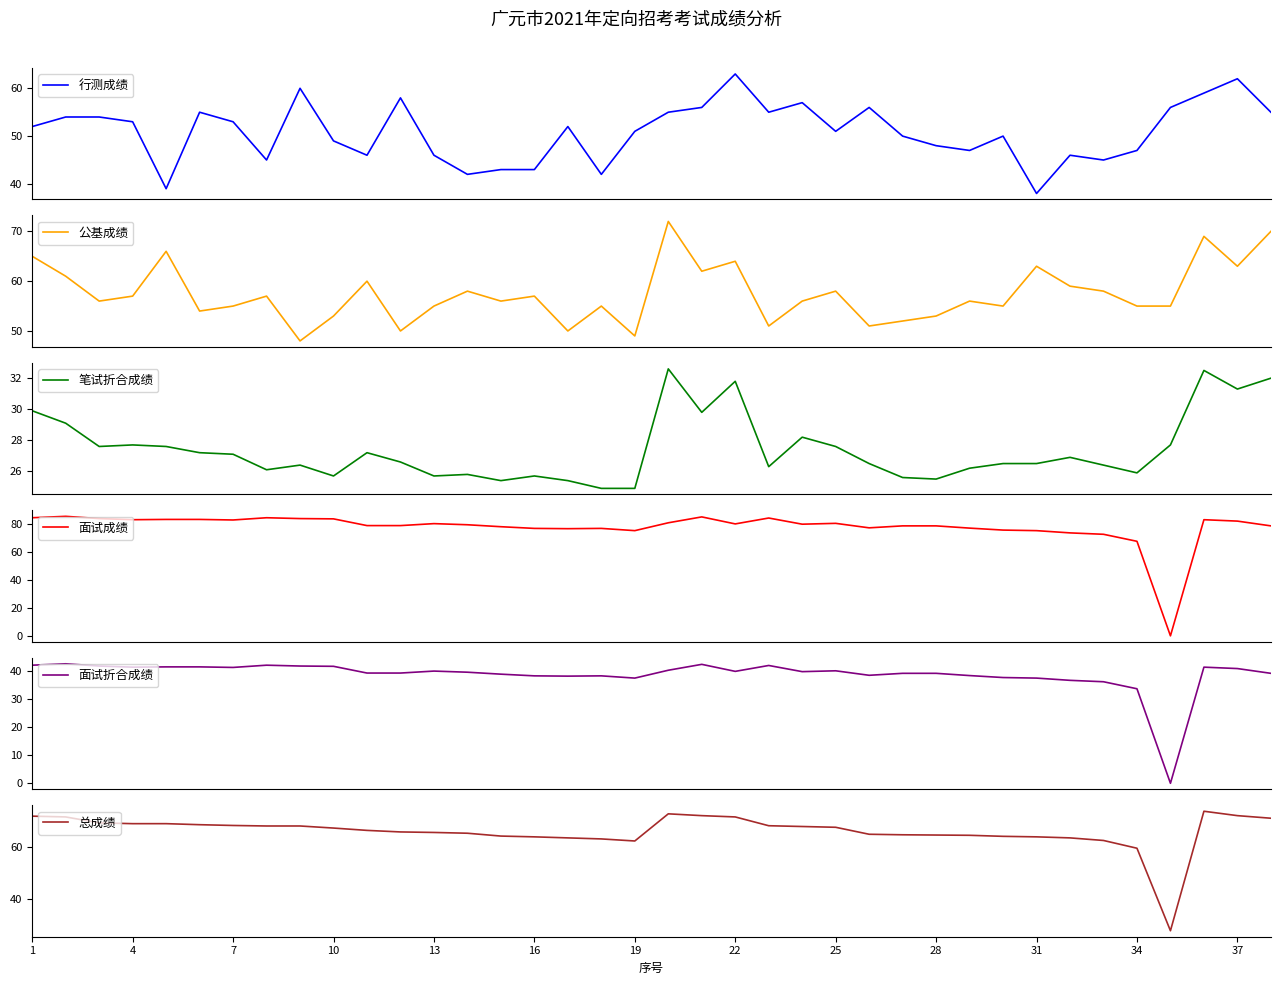

What is the difference between the second highest and second lowest values in the 笔试折合成绩 series?

7.6